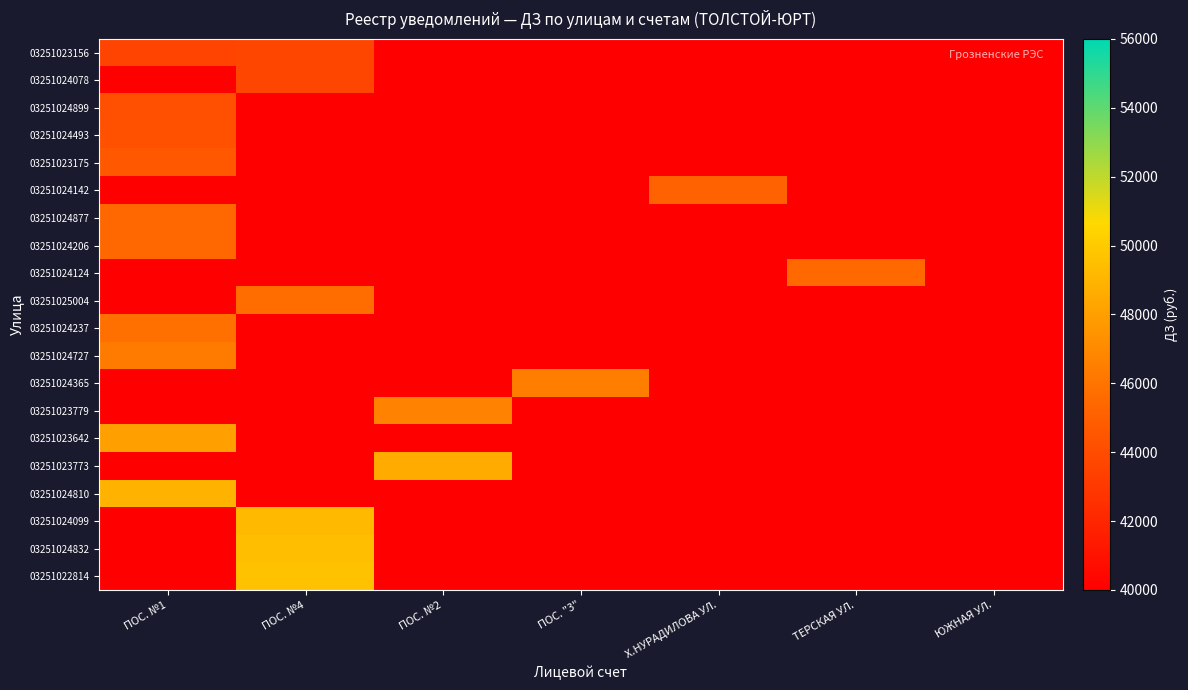

Is the value of 03251024493 at ТЕРСКАЯ УЛ. greater than the value of 03251024124 at Х.НУРАДИЛОВА УЛ.?

No